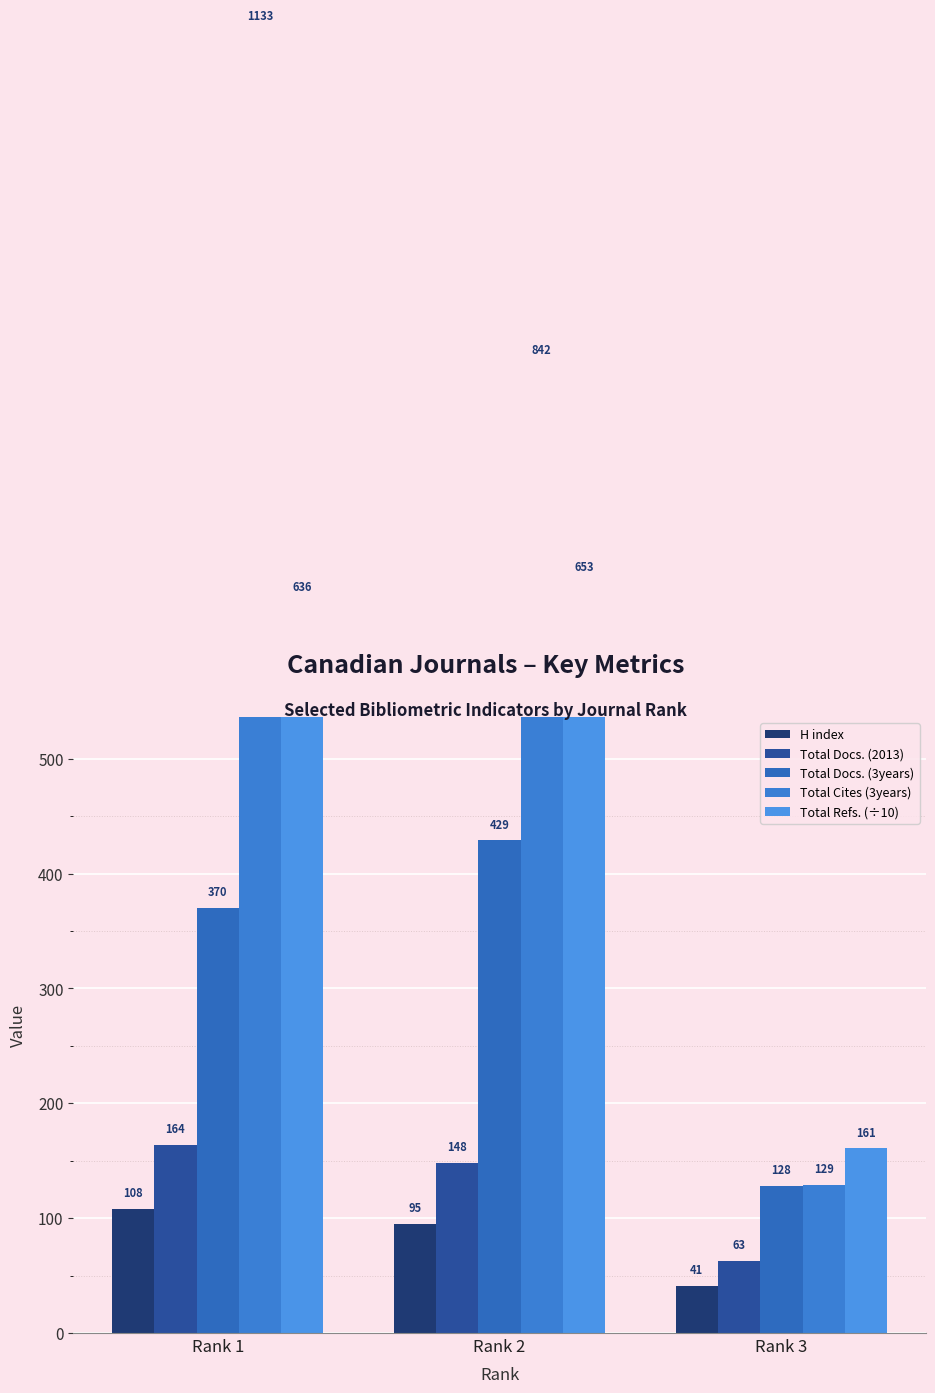

Rank the categories by Total Docs. (2013) value from highest to lowest.

Rank 1, Rank 2, Rank 3